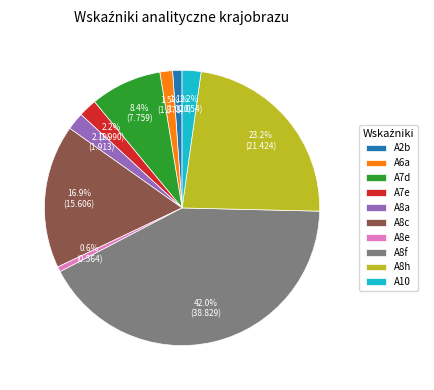

Count the number of slices in the pie.

10